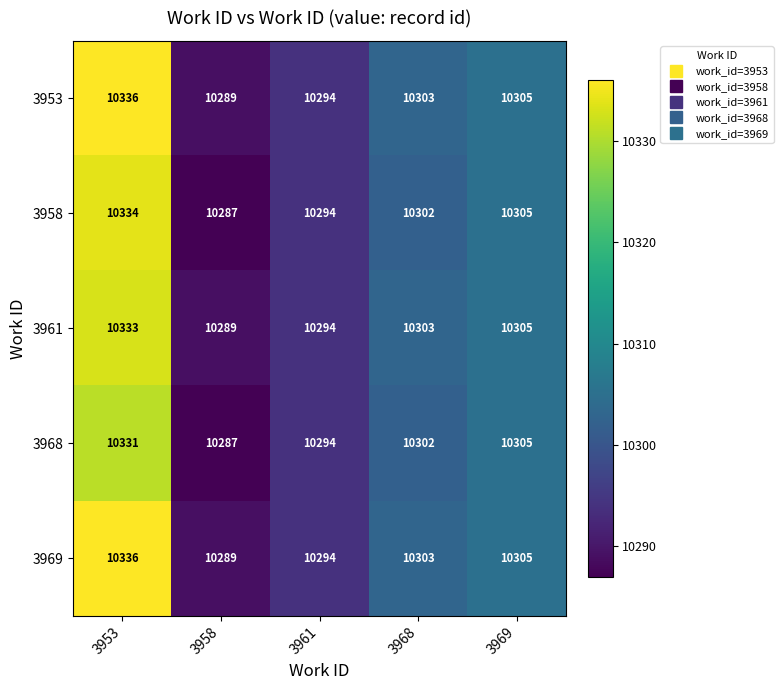

How many data points in 3968 are less than 10302?

2